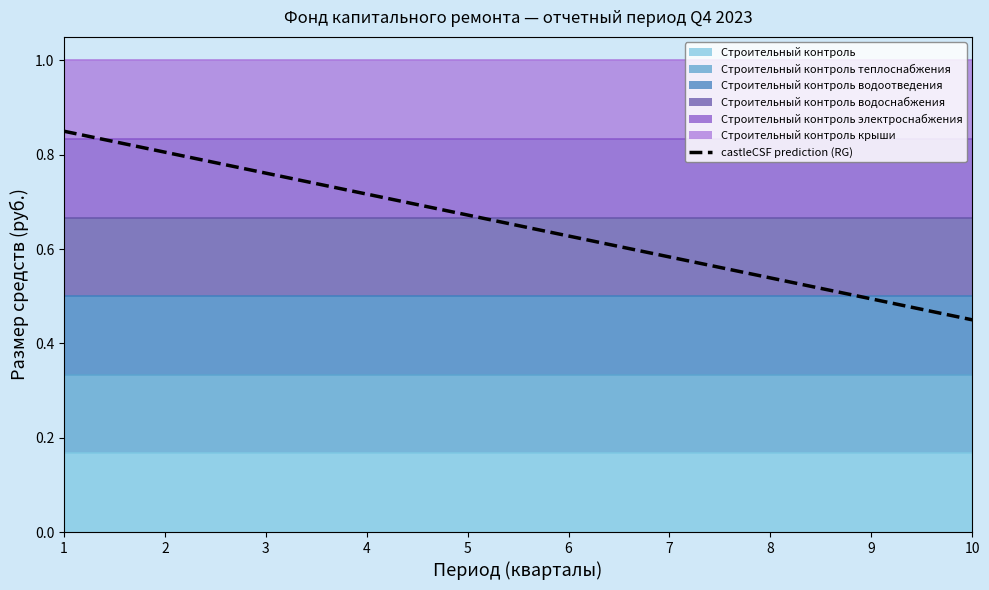

What is the change in value from 6 to 8?

-0.1